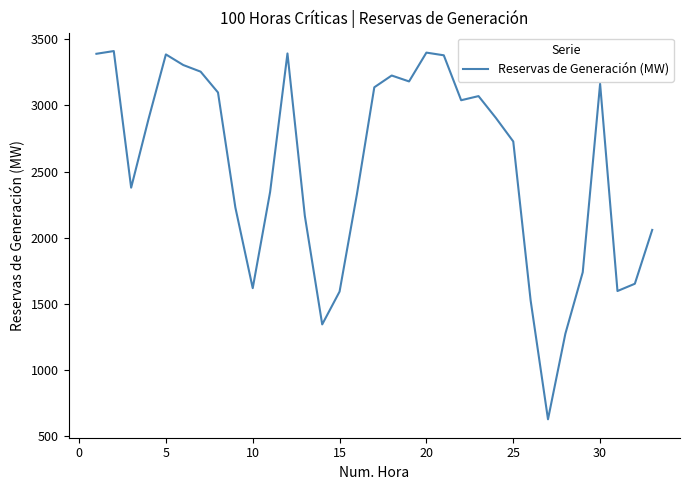

What is the greatest value displayed?

3410.8